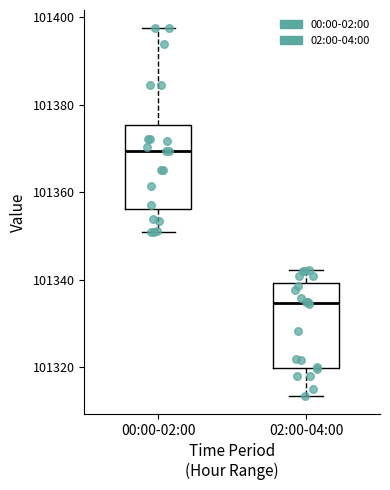

Which box's median line is the lowest?

02:00-04:00